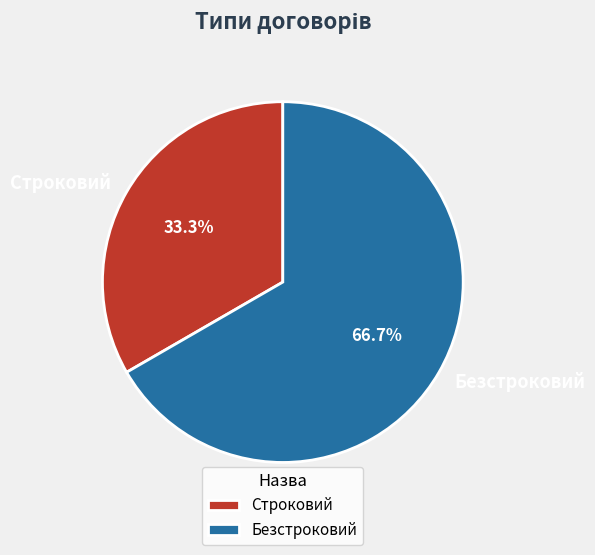

To the nearest percent, what portion does Безстроковий represent?

67%